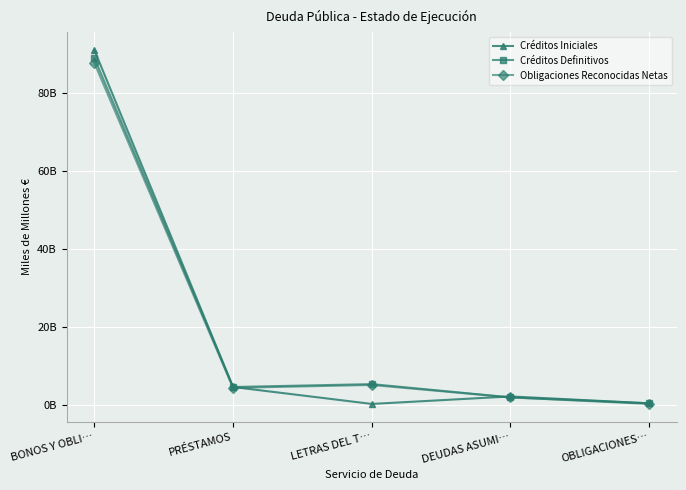

Between which two adjacent categories do Créditos Iniciales and Obligaciones Reconocidas Netas first intersect?

PRÉSTAMOS and LETRAS DEL T…